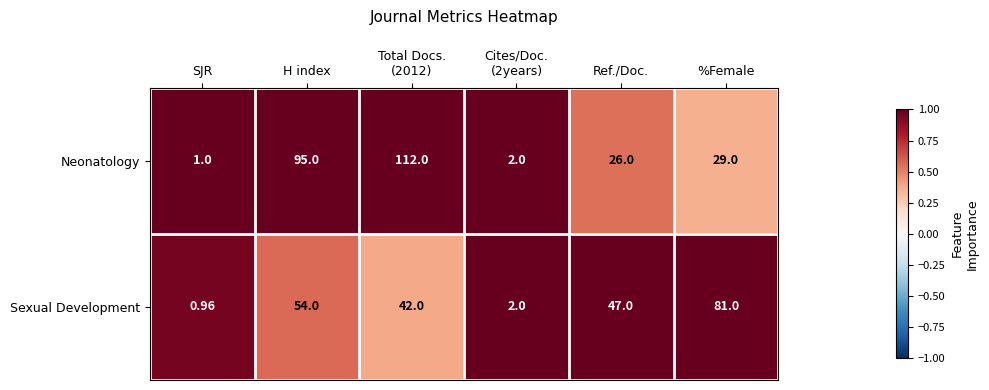

Which series has the largest total across all categories?

Neonatology